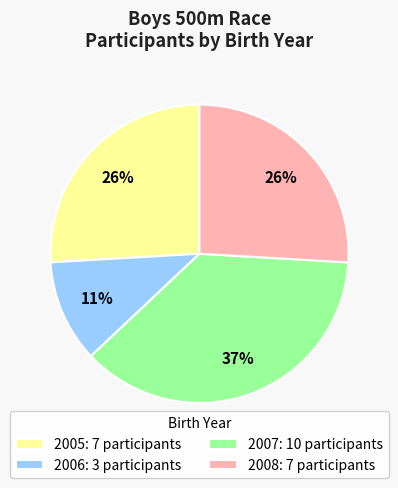

How many slices are in this pie chart?

4